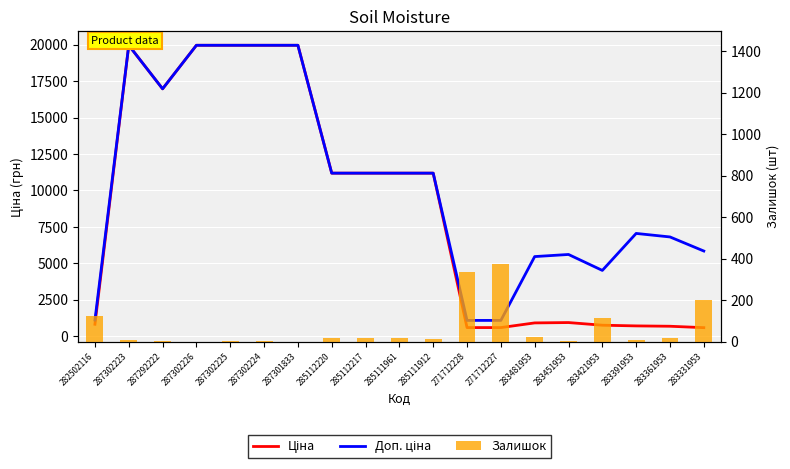

At how many categories does at least one series exceed 15421?

6